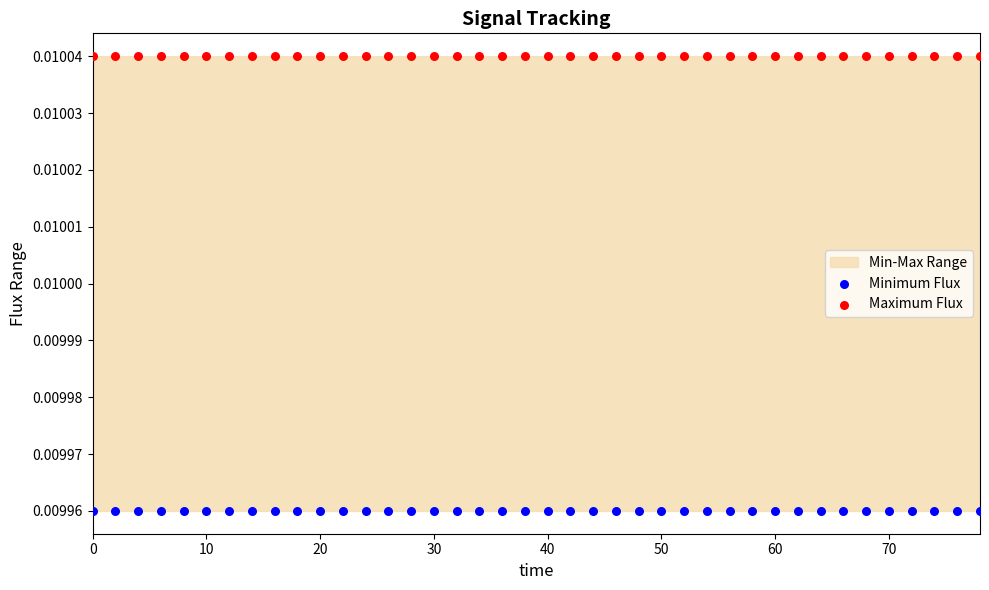

What is the X range (max minus min) for the scatter plot?

78.0